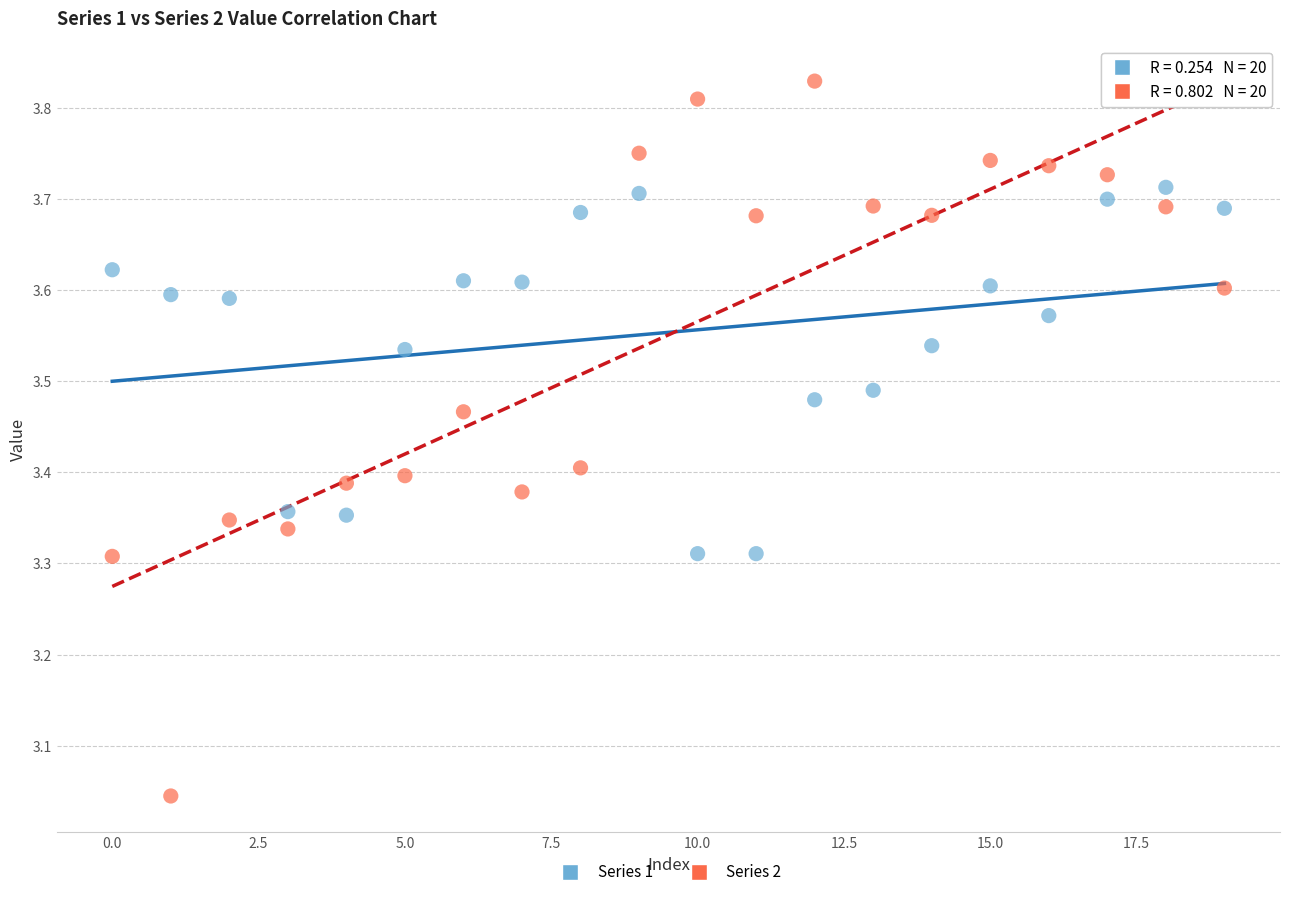

Which series contains the lowest Y value?

Series 2